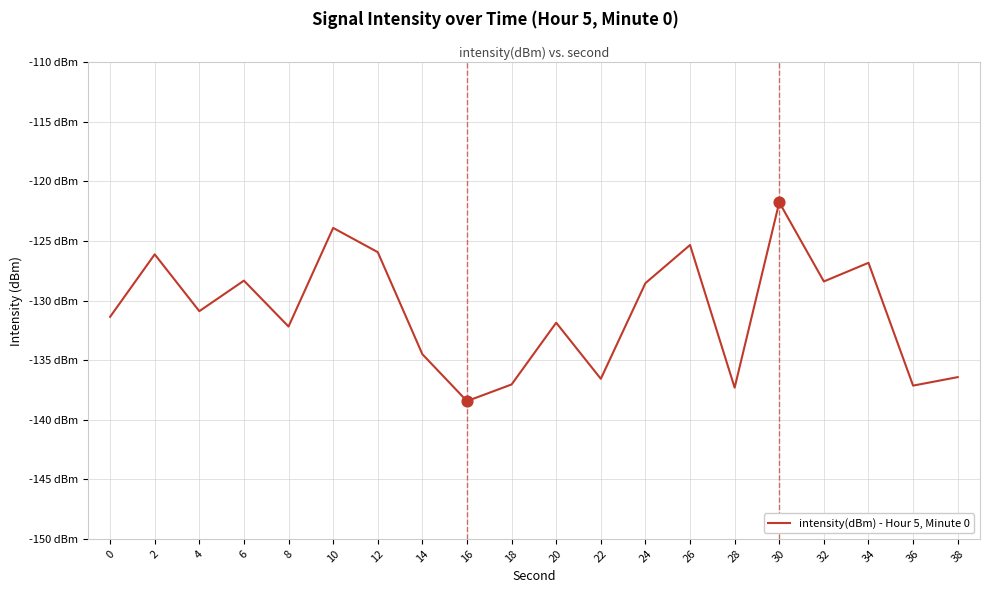

Is this an area chart (filled region under the line)?

No